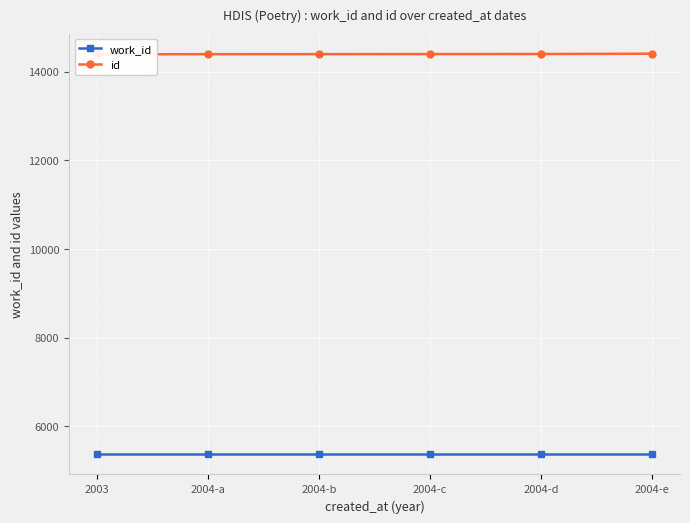

How many lines are shown in the chart?

2